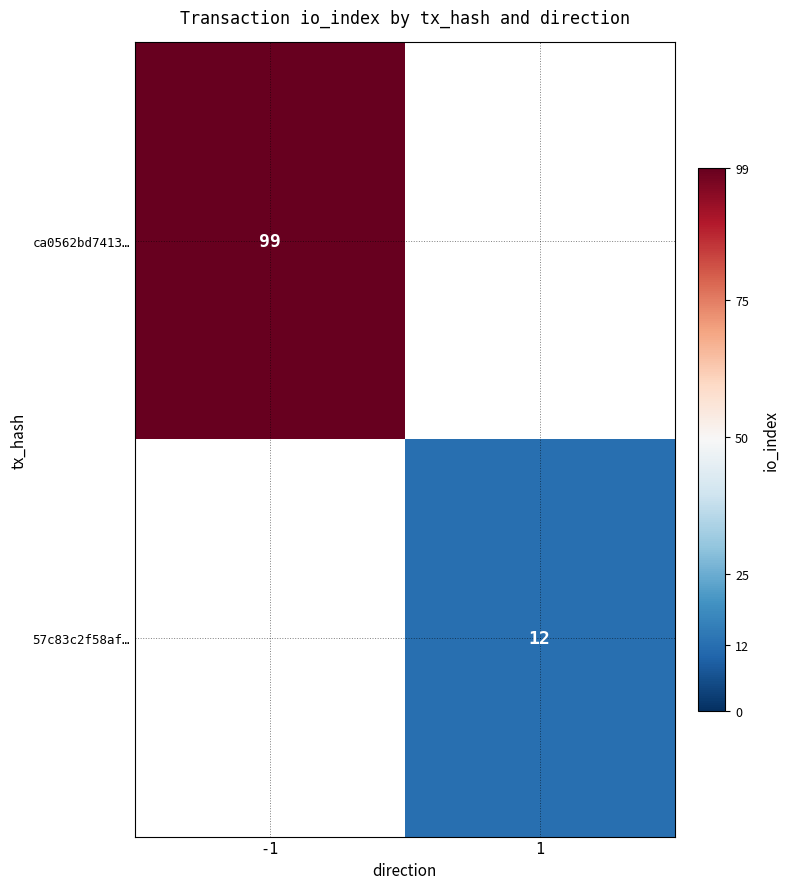

True or false: 57c83c2f58af… has a value of 17 at 1.

False